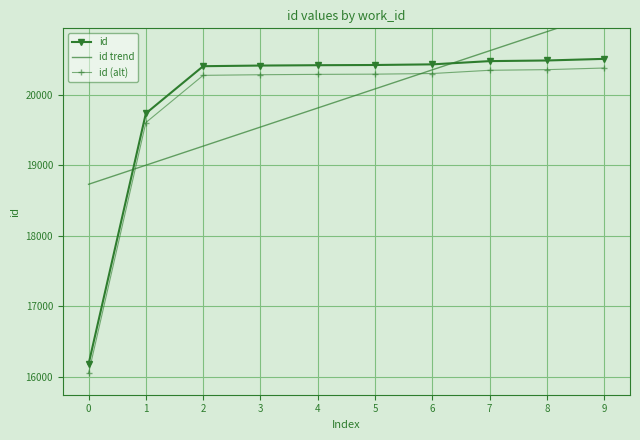

True or false: id and id (alt) intersect in this chart.

False